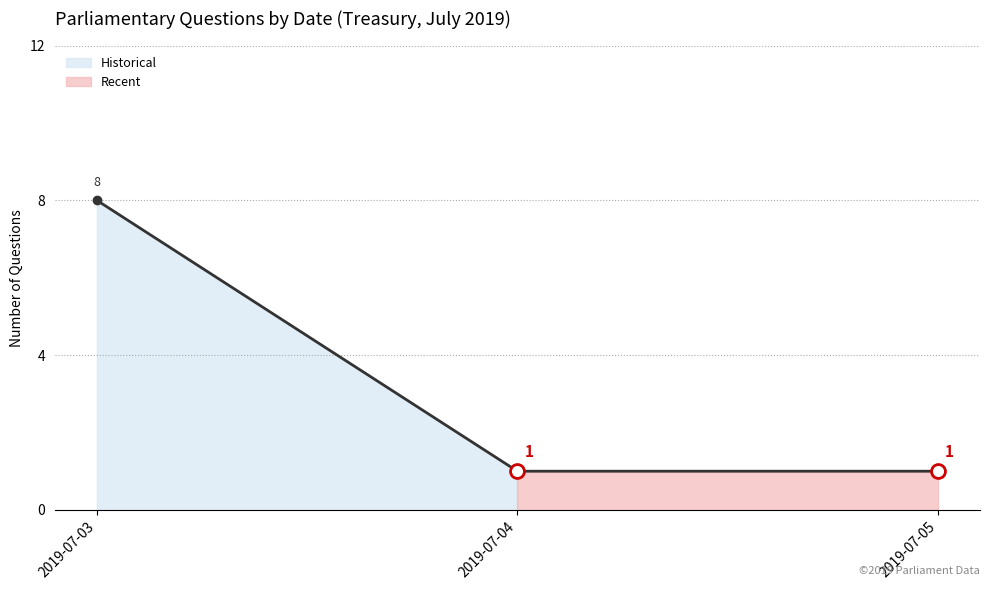

The value at 2019-07-04 is 1. True or false?

False